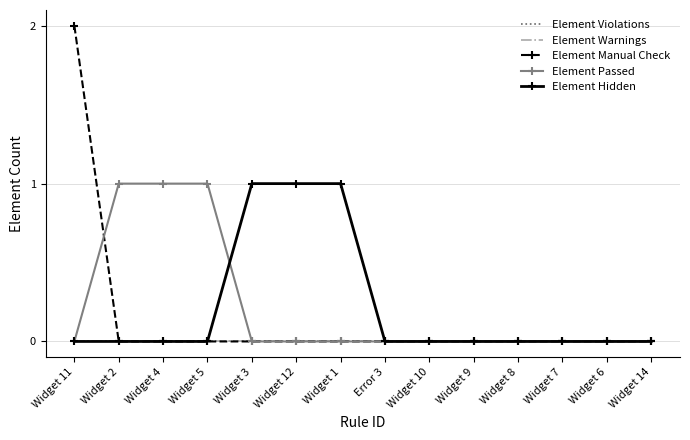

Does the chart have visible grid lines?

Yes